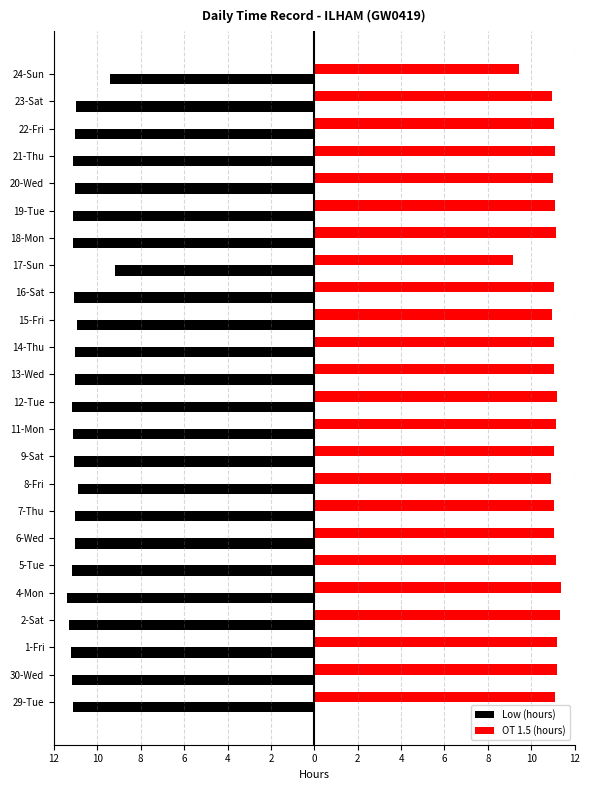

At how many categories does at least one series exceed 1?

24